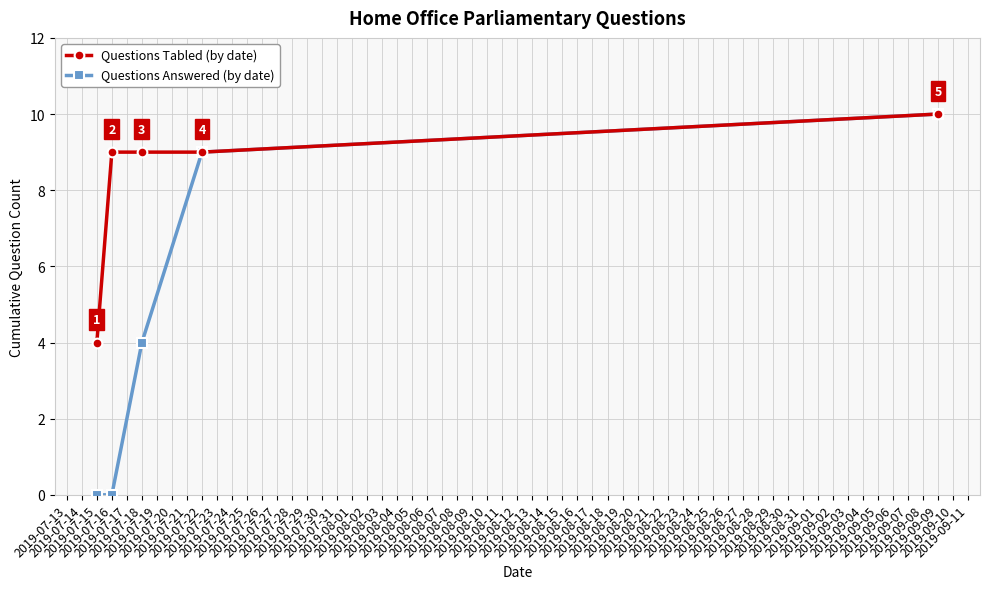

How many Questions Tabled (by date) values are between 9 and 10?

4